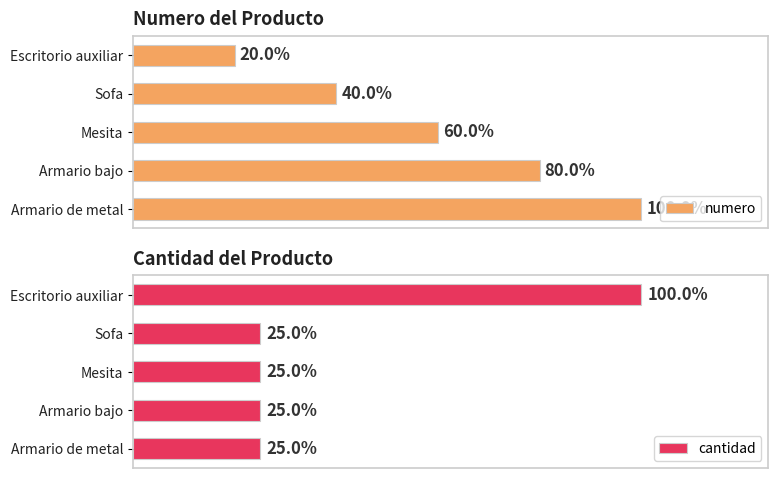

Which series has the largest range (max minus min)?

numero